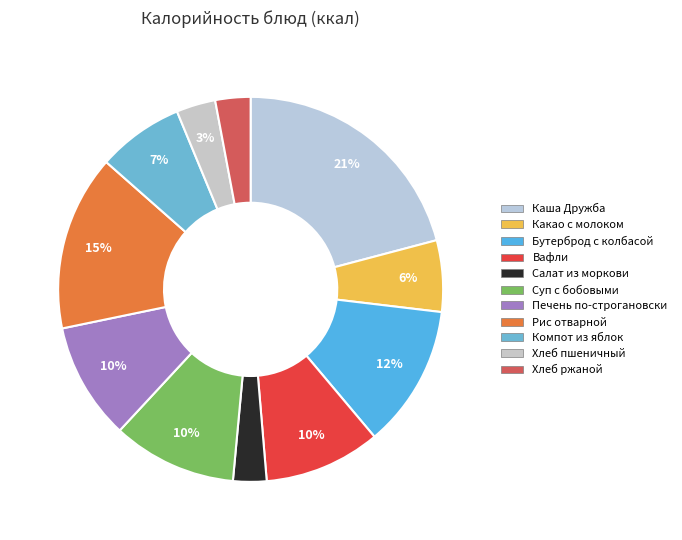

Count the number of slices in the pie.

11